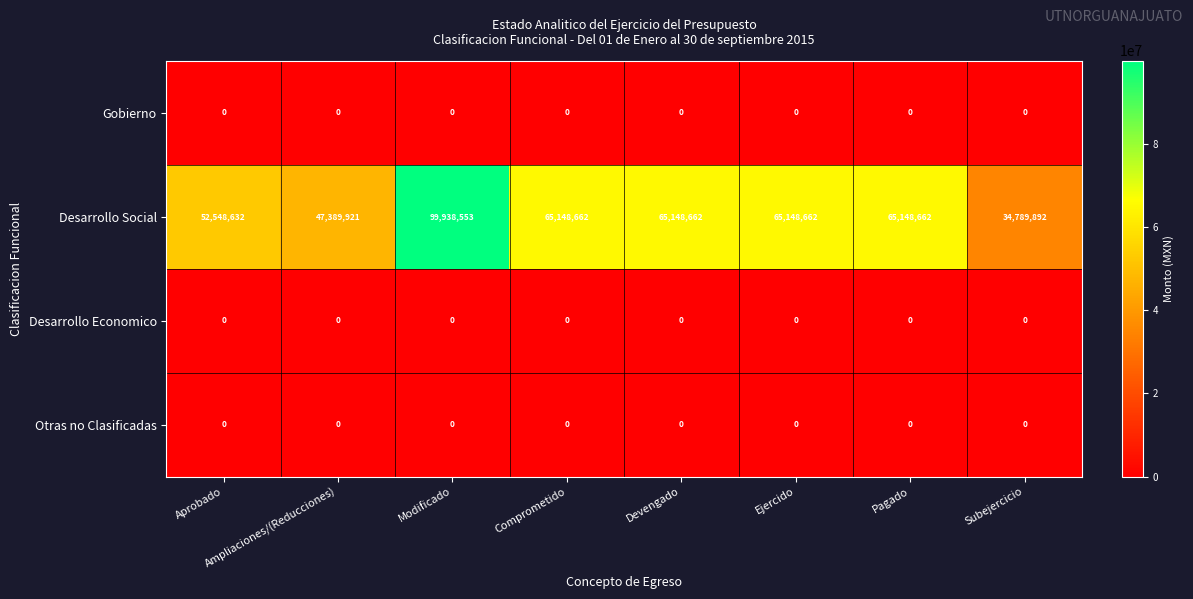

What is the spread (max minus min) of values at Modificado?

99938553